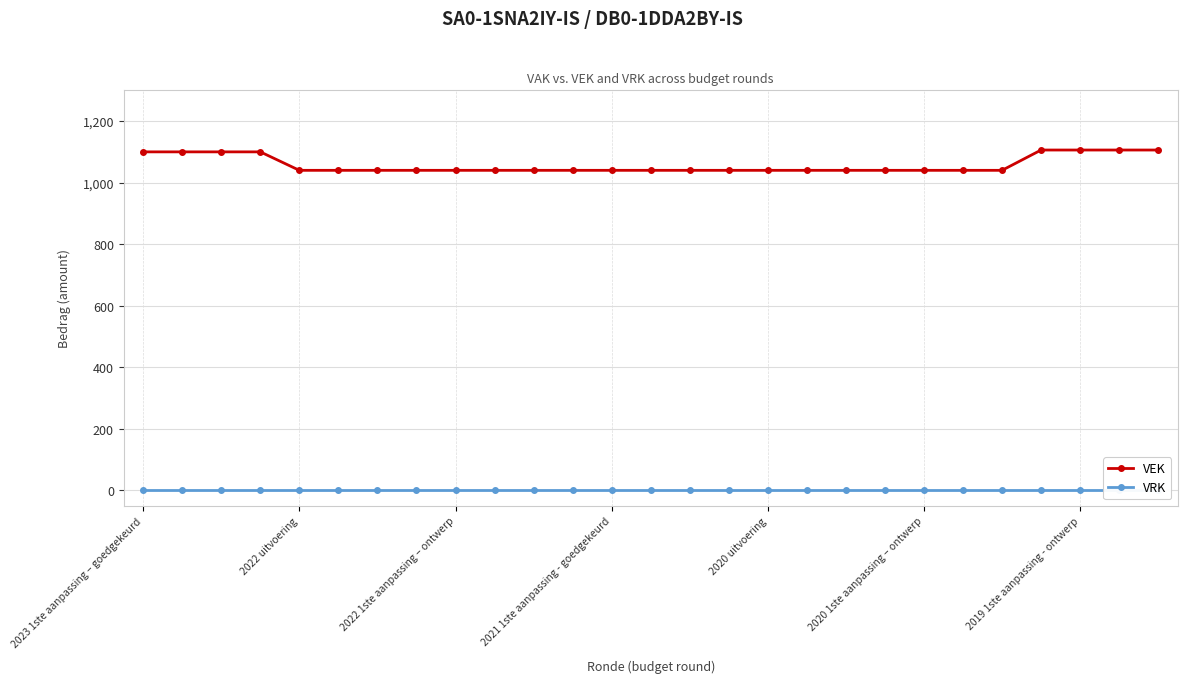

Is it true that VEK equals 1566 at 7?

False